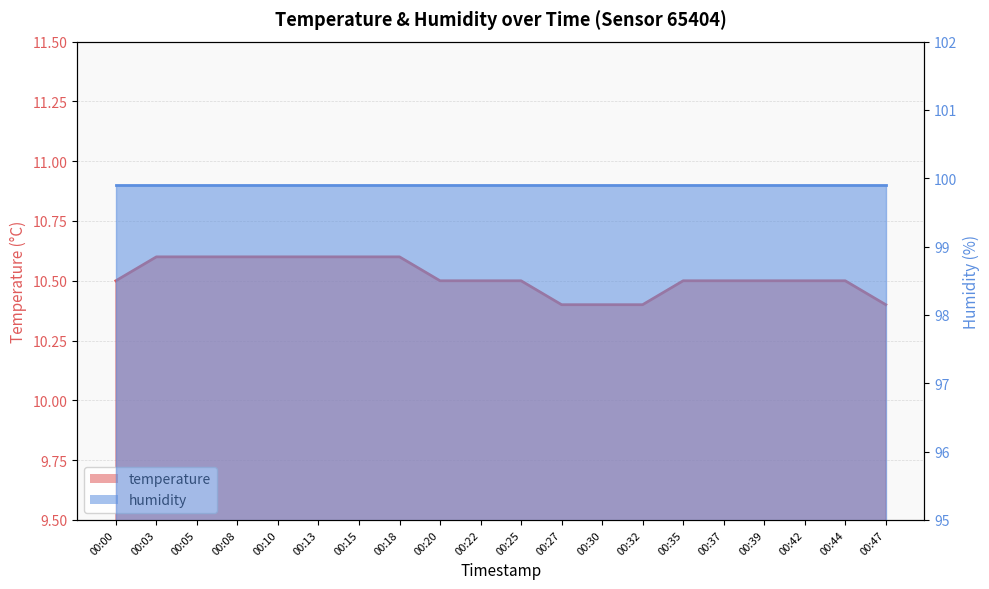

Rank the categories by value from highest to lowest.

00:03, 00:05, 00:08, 00:10, 00:13, 00:15, 00:18, 00:00, 00:20, 00:22, 00:25, 00:35, 00:37, 00:39, 00:42, 00:44, 00:27, 00:30, 00:32, 00:47